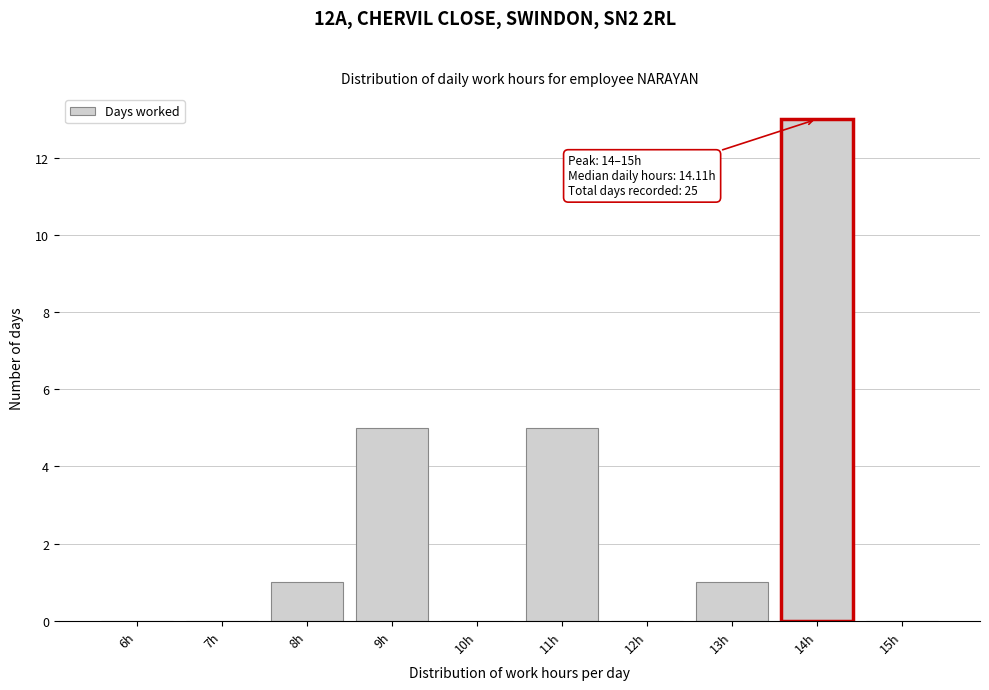

Reading right to left, what are all the values shown in this chart?

15h=0	14h=13	13h=1	12h=0	11h=5	10h=0	9h=5	8h=1	7h=0	6h=0